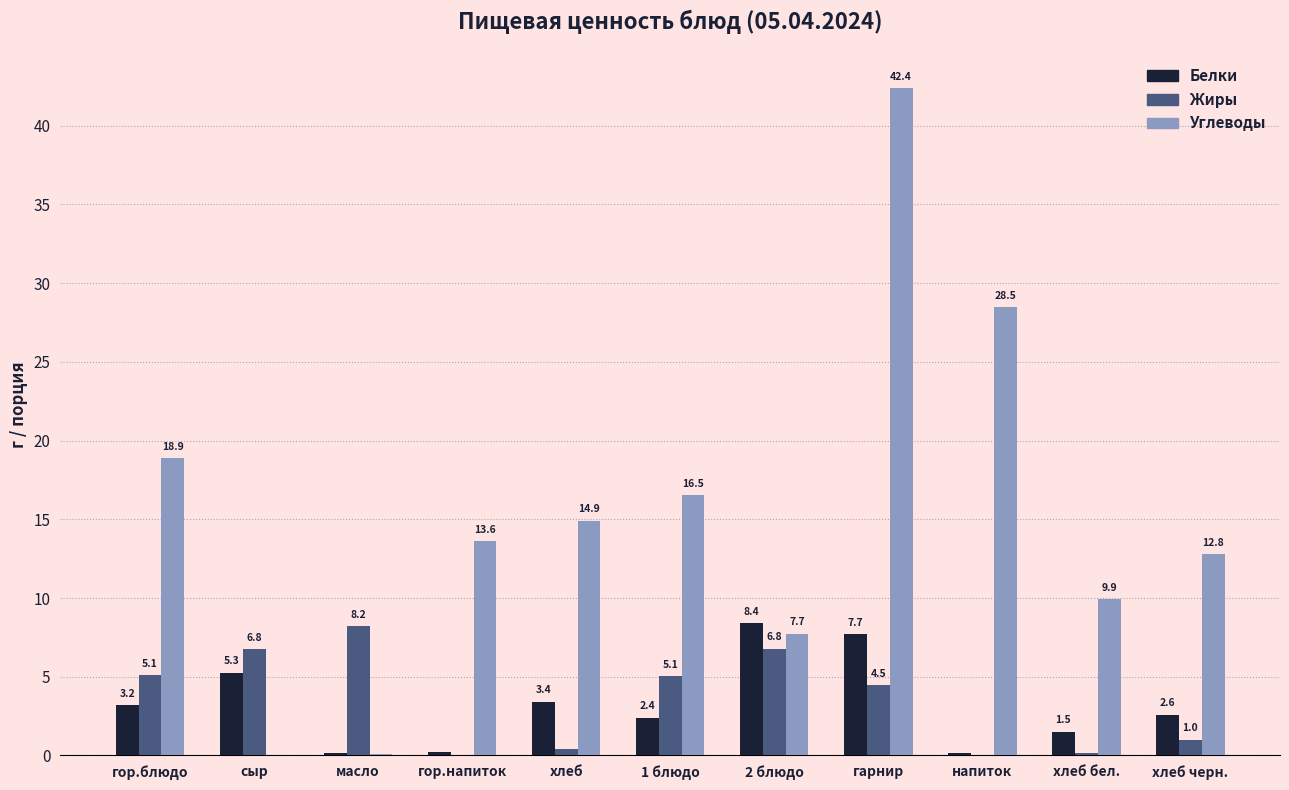

Which series changed the most between гор.блюдо and сыр?

Углеводы